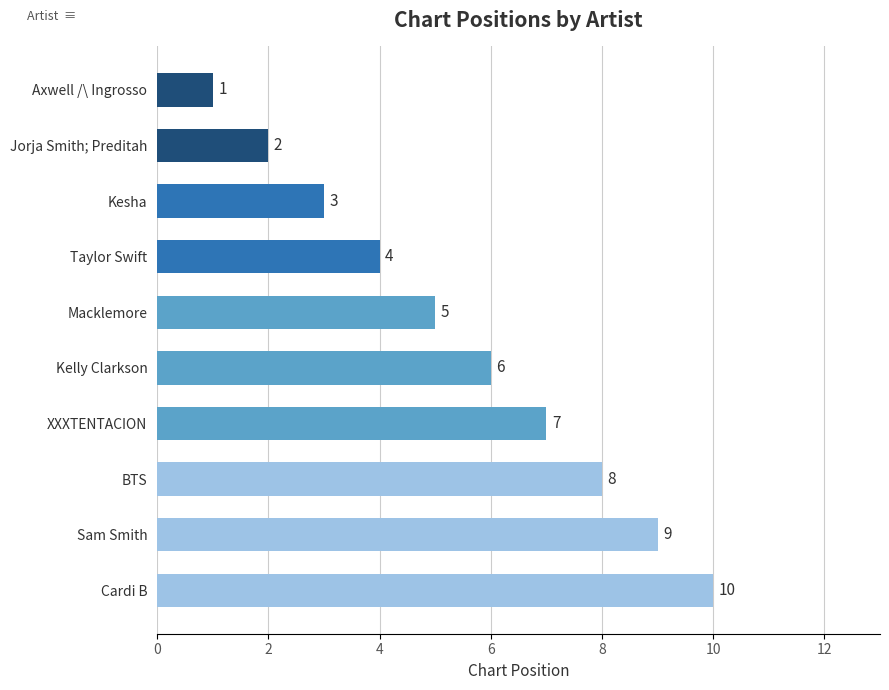

What is the label of the 7th bar from the top?

XXXTENTACION